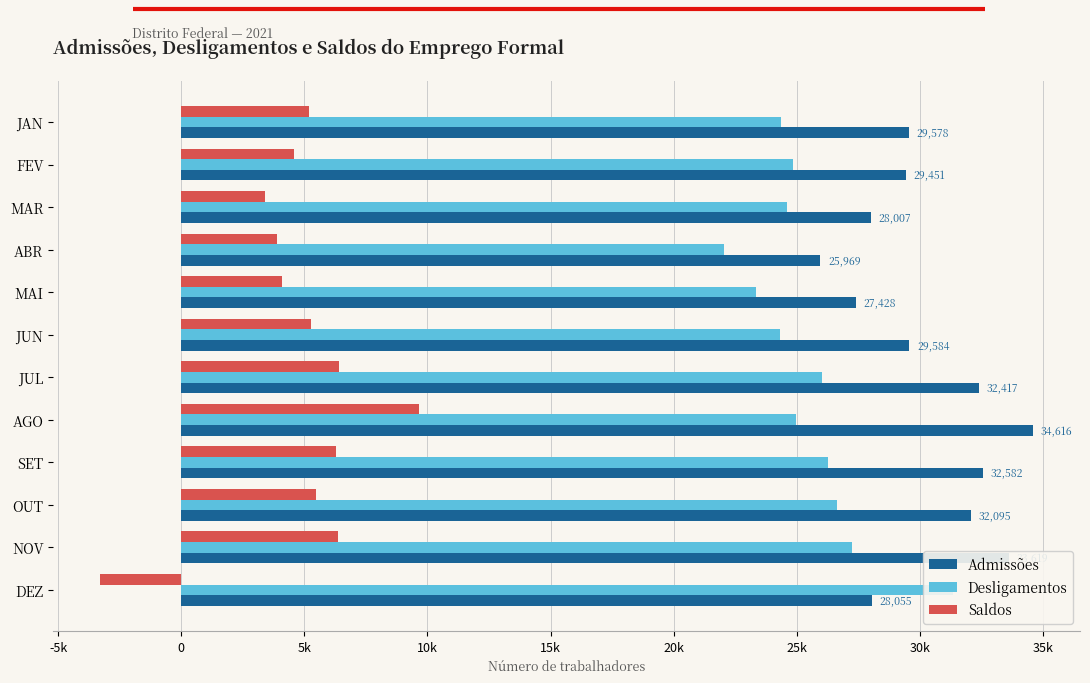

How many data points in Admissões are above 29584?

5